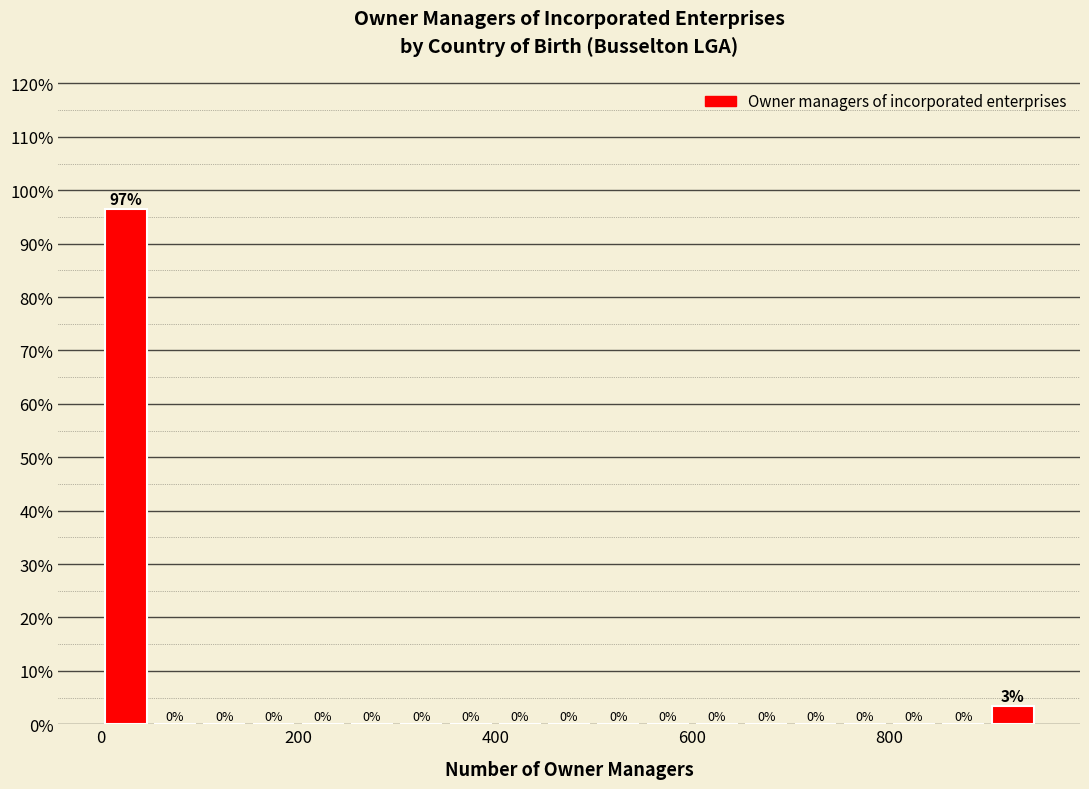

Around what value on the x-axis is the tallest bar? Give the approximate position of its centre, as read against the axis.

20